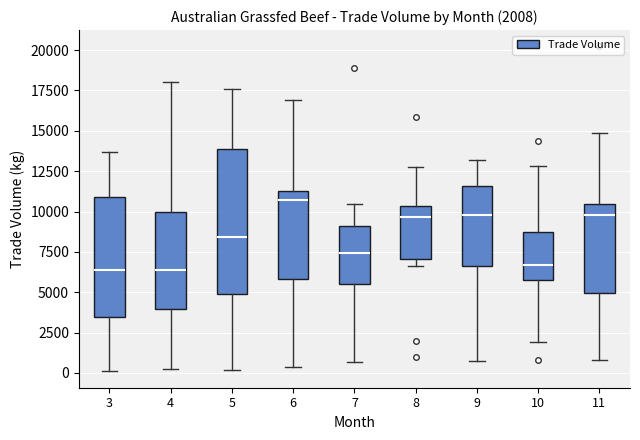

Which box is the tallest, from its lower edge to its upper edge?

5